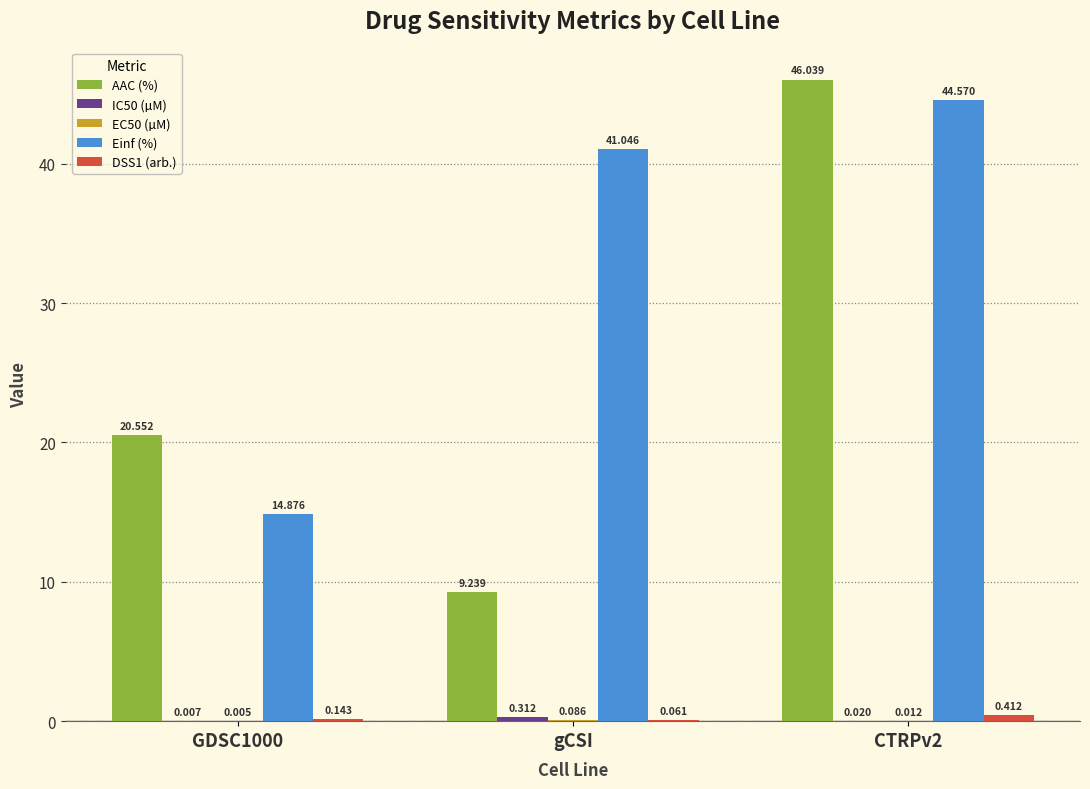

Which series has the largest total across all categories?

Einf (%)